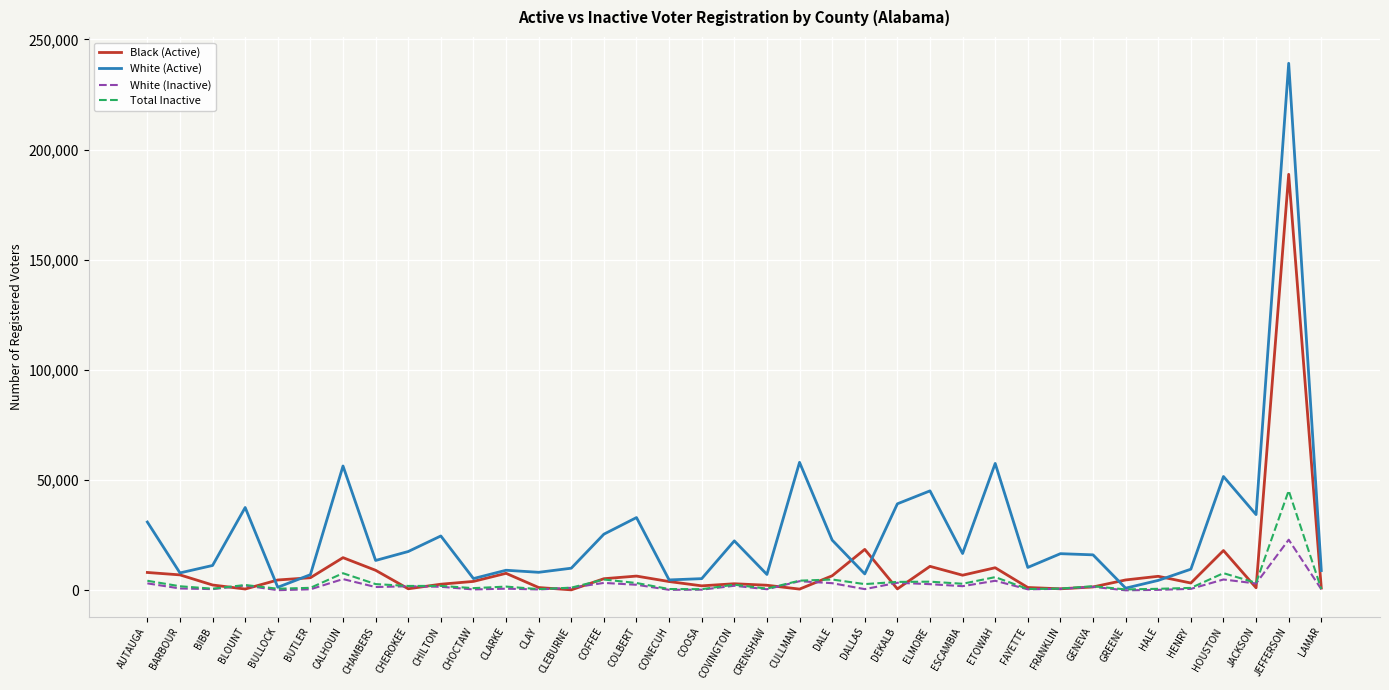

Count the number of data series in this chart.

4